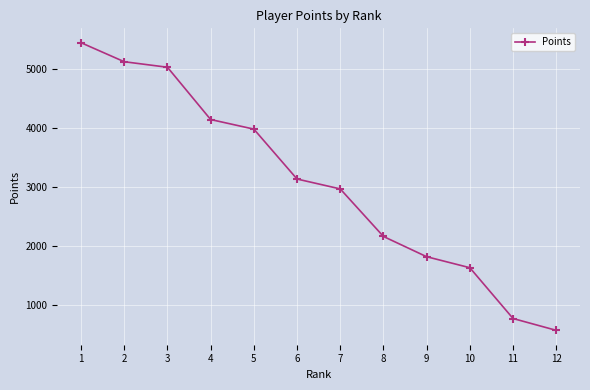

Is it true that the value at 9 is 1813?

True